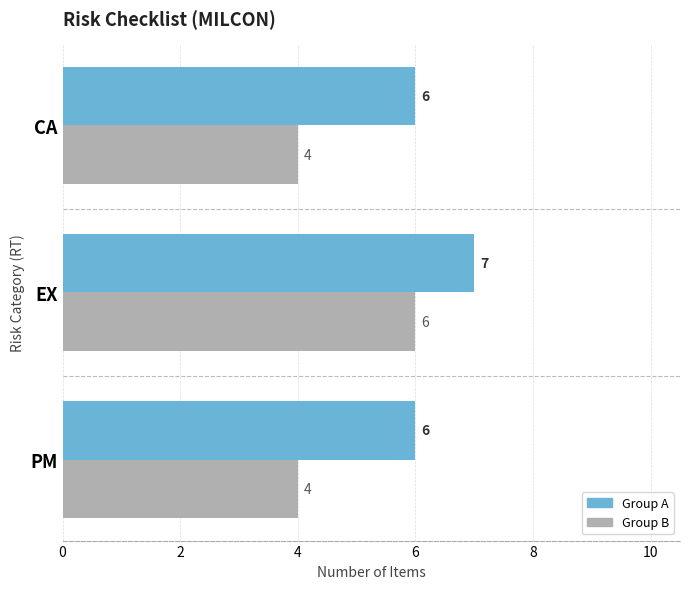

The Group A series shows 3 at EX. True or false?

False